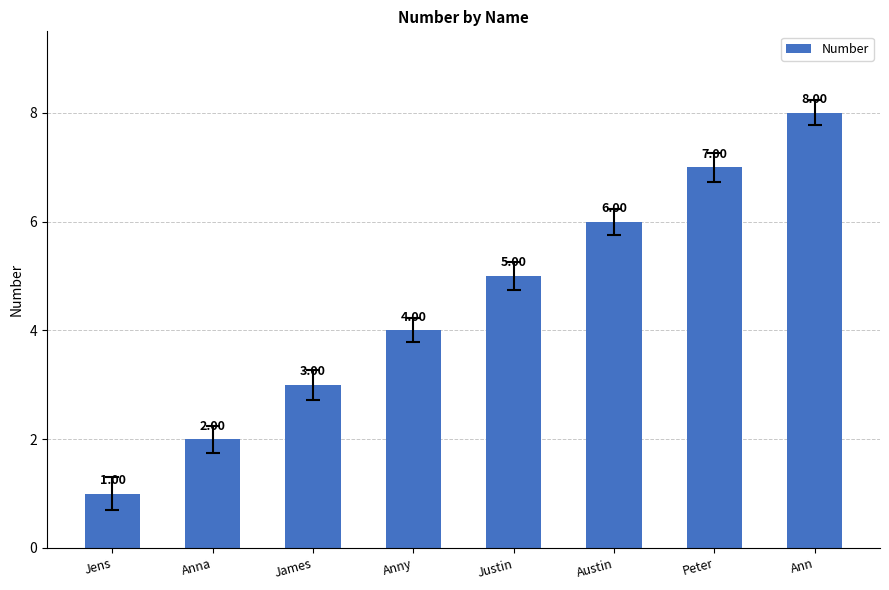

Which category has the lowest value across all series?

Jens